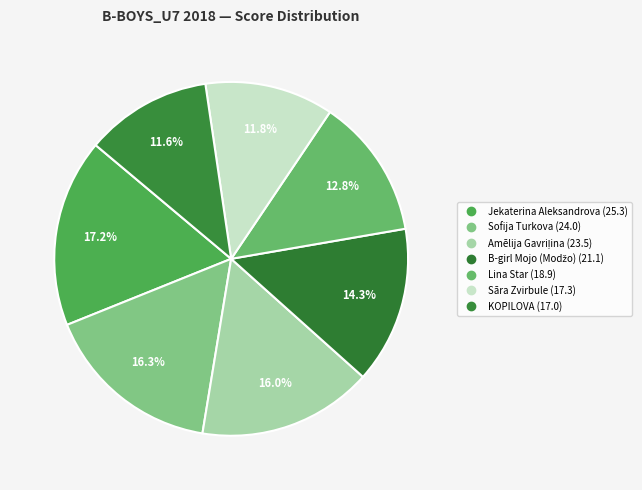

Combined, what portion of the pie is KOPILOVA and Amēlija Gavriļina?

27.5%